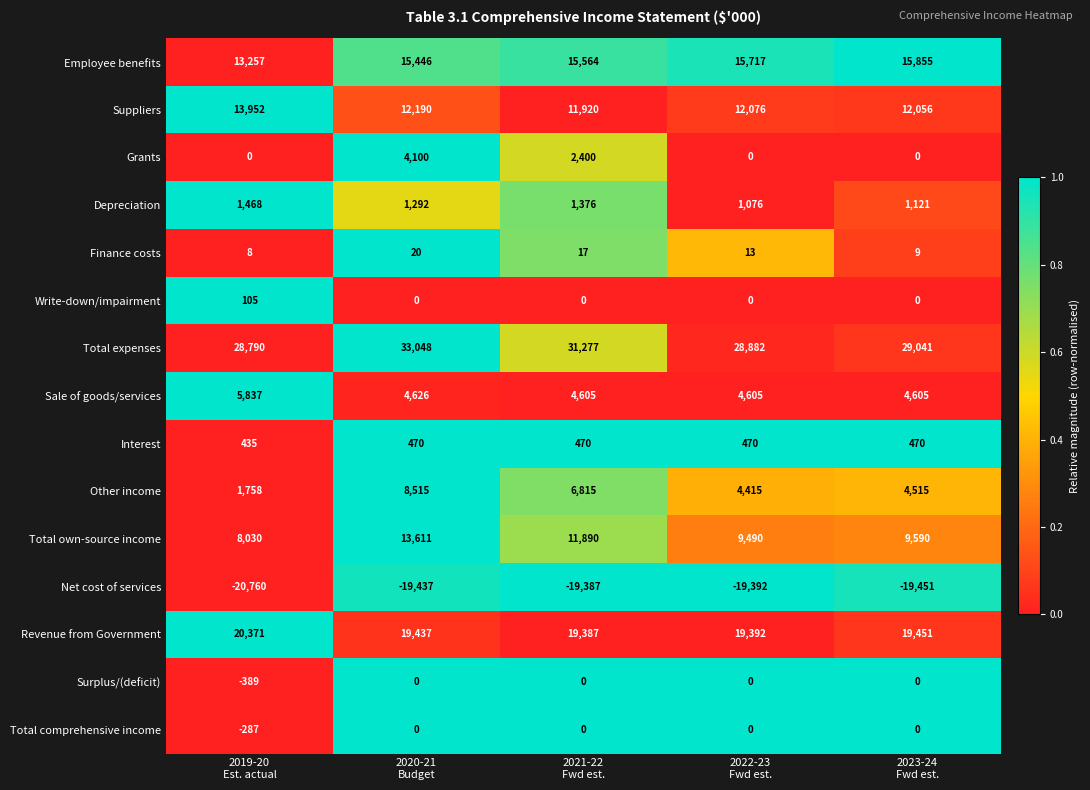

What is the greatest value displayed?

33048